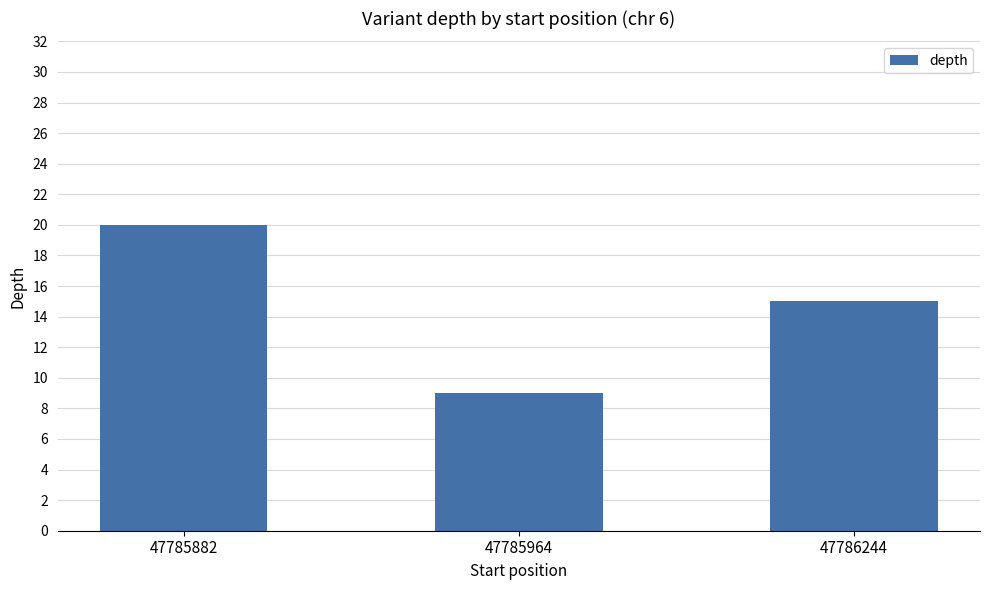

Reading left to right, transcribe all the data shown in this chart.

20	9	15